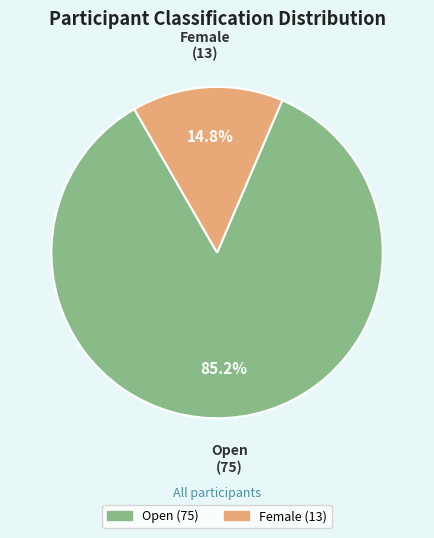

Count the number of slices in the pie.

2